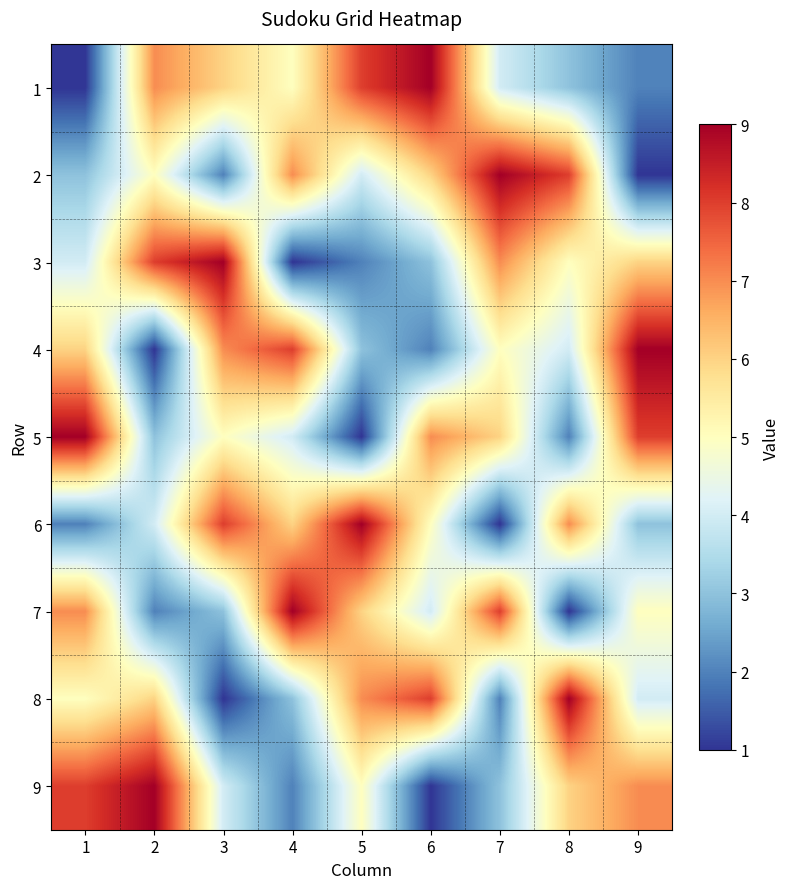

Reading left to right, transcribe all the data shown in this chart.

1: 1=1	2=7	3=6	4=5	5=8	6=9	7=4	8=3	9=2
2: 1=3	2=5	3=2	4=7	5=4	6=6	7=9	8=8	9=1
3: 1=4	2=8	3=9	4=1	5=2	6=3	7=7	8=5	9=6
4: 1=6	2=1	3=7	4=8	5=3	6=2	7=5	8=4	9=9
5: 1=9	2=3	3=5	4=4	5=1	6=7	7=6	8=2	9=8
6: 1=2	2=4	3=8	4=6	5=9	6=5	7=1	8=7	9=3
7: 1=7	2=2	3=3	4=9	5=6	6=4	7=8	8=1	9=5
8: 1=5	2=6	3=1	4=3	5=7	6=8	7=2	8=9	9=4
9: 1=8	2=9	3=4	4=2	5=5	6=1	7=3	8=6	9=7